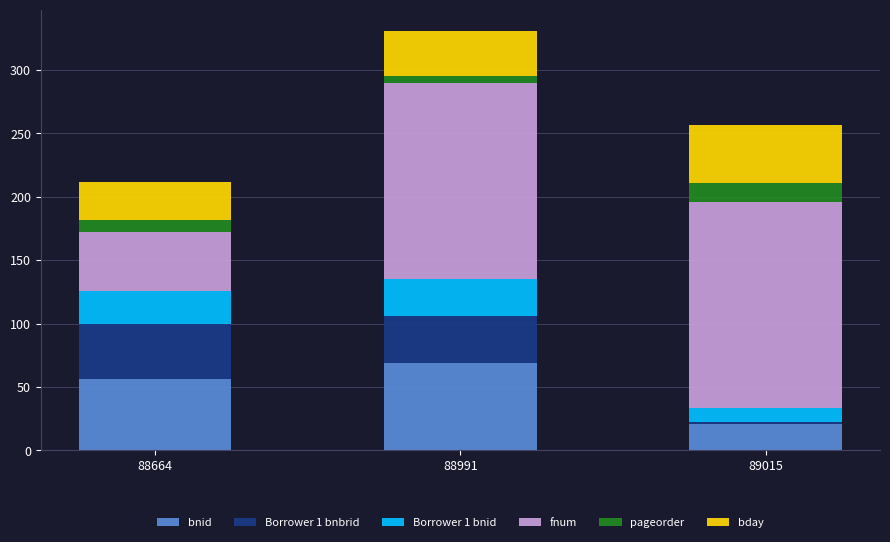

Are the bars horizontal?

No